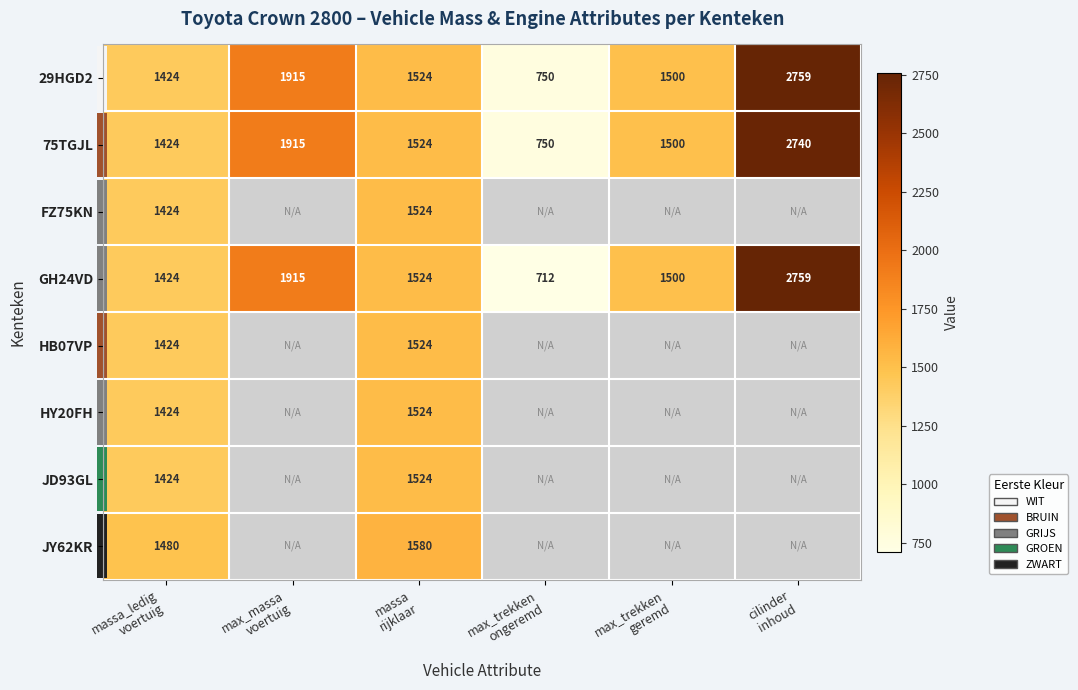

At how many categories does at least one series exceed 2036?

1